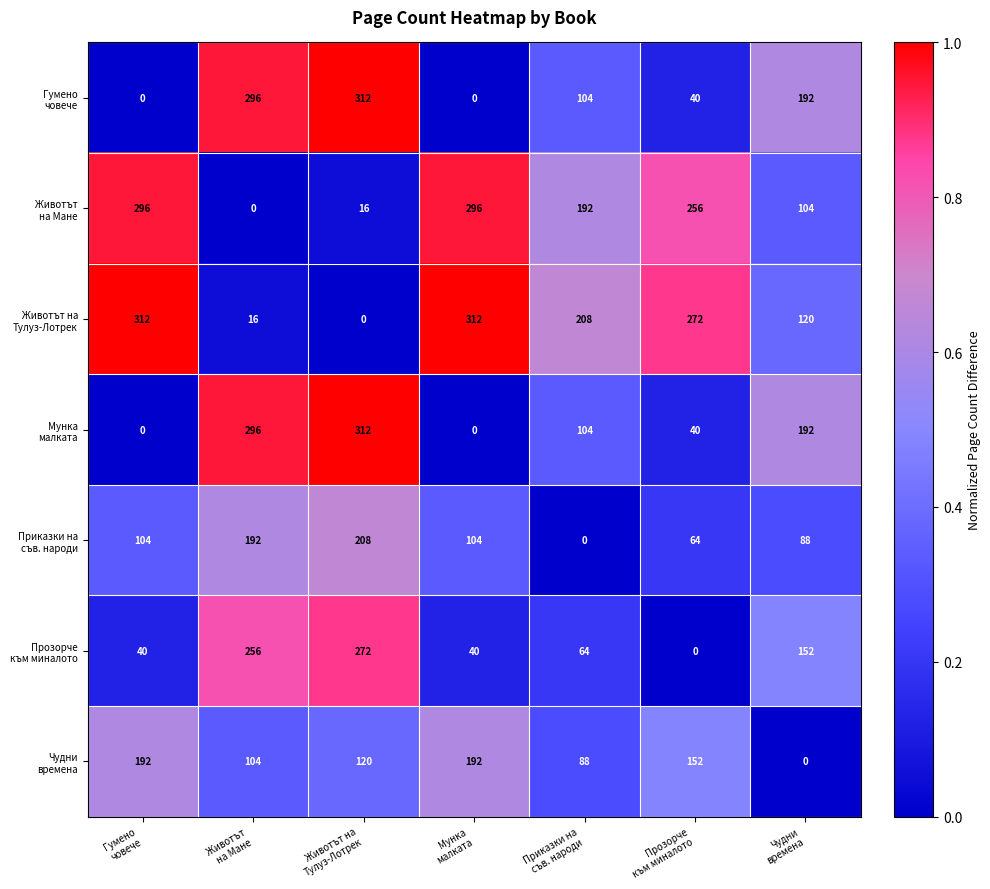

What is the maximum value shown in the chart?

312